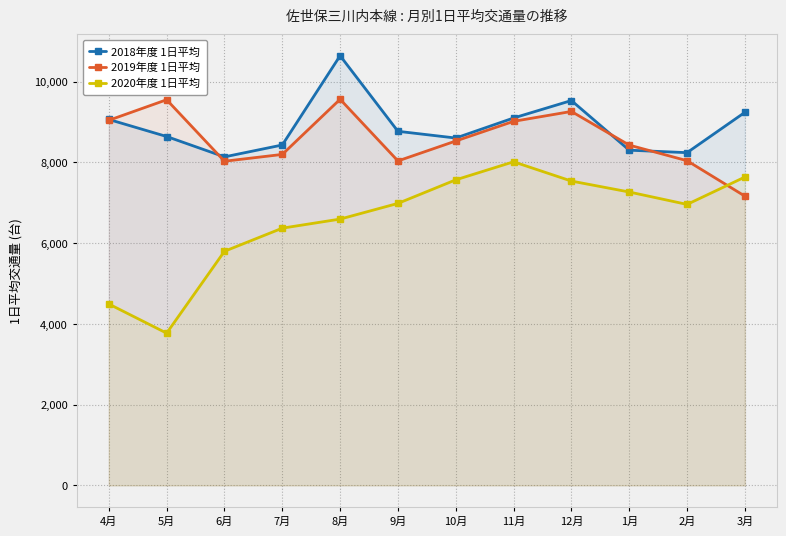

Where is the first local maximum for 2018年度 1日平均?

8月